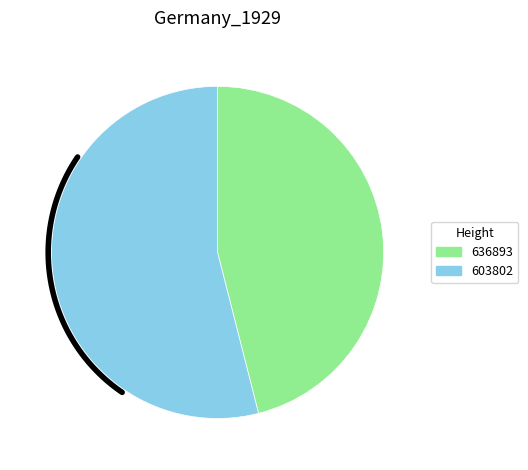

True or false: 636893 accounts for 46% of the total.

True